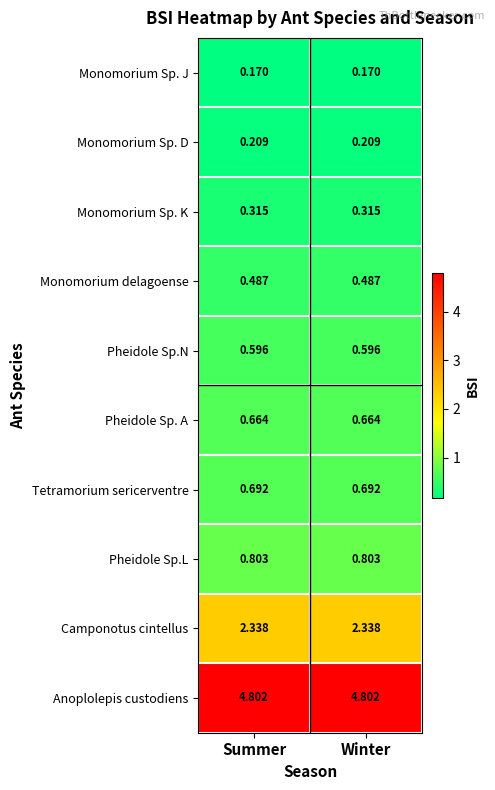

Rank the series by their maximum value, from lowest to highest.

Monomorium Sp. J, Monomorium Sp. D, Monomorium Sp. K, Monomorium delagoense, Pheidole Sp.N, Pheidole Sp. A, Tetramorium sericerventre, Pheidole Sp.L, Camponotus cintellus, Anoplolepis custodiens